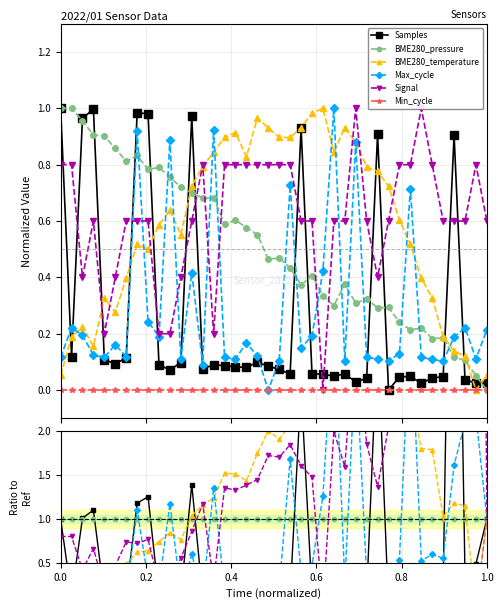

True or false: Signal and Min_cycle cross at least once.

False